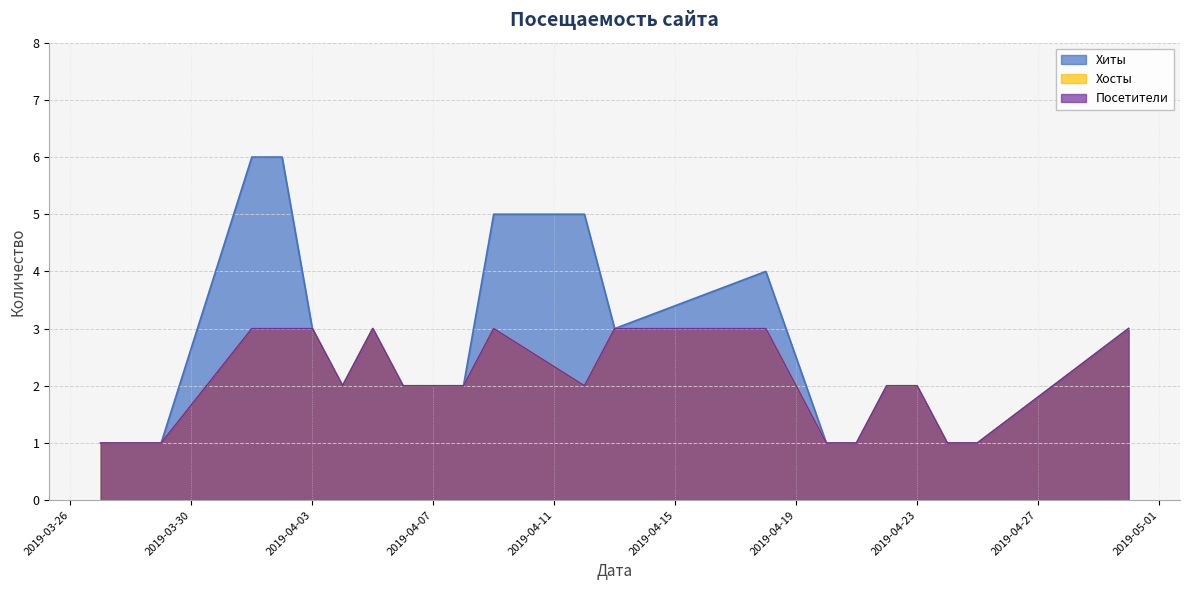

Does the chart display data point markers on the line(s)?

No